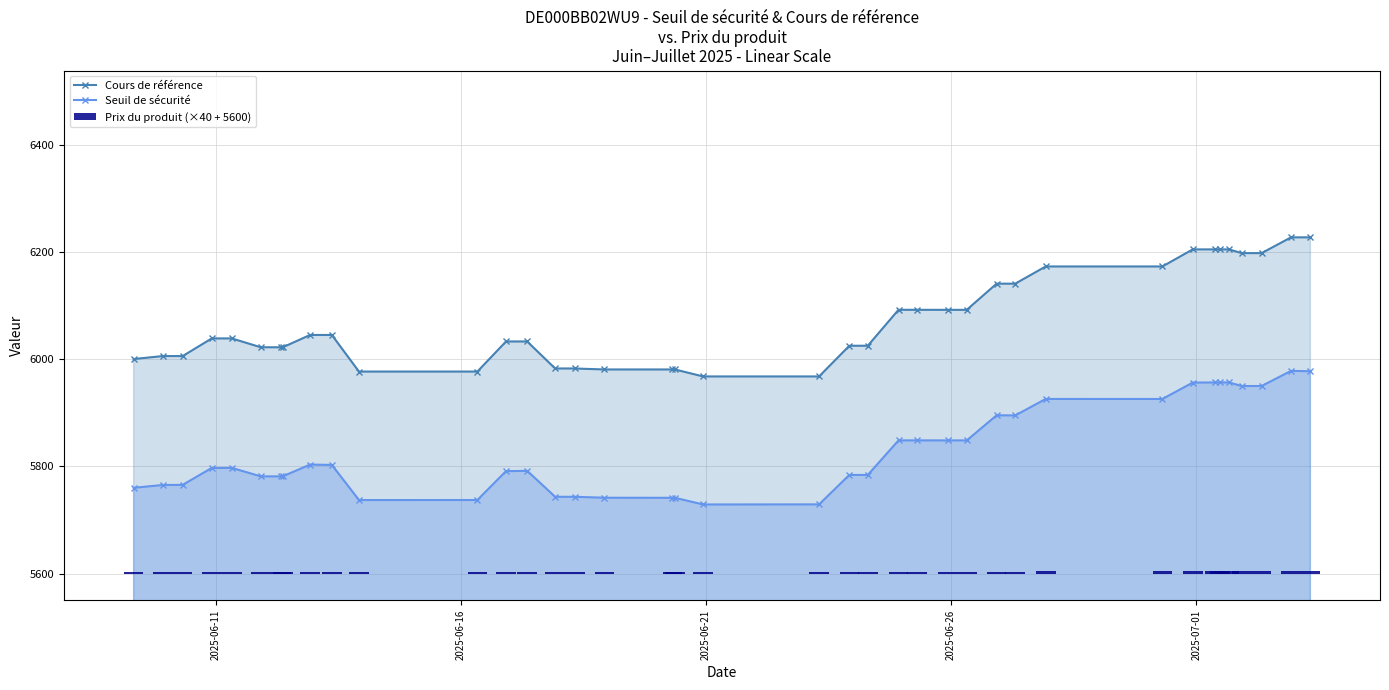

What is the value of the Seuil de sécurité point at the 33rd from the left?

5956.6